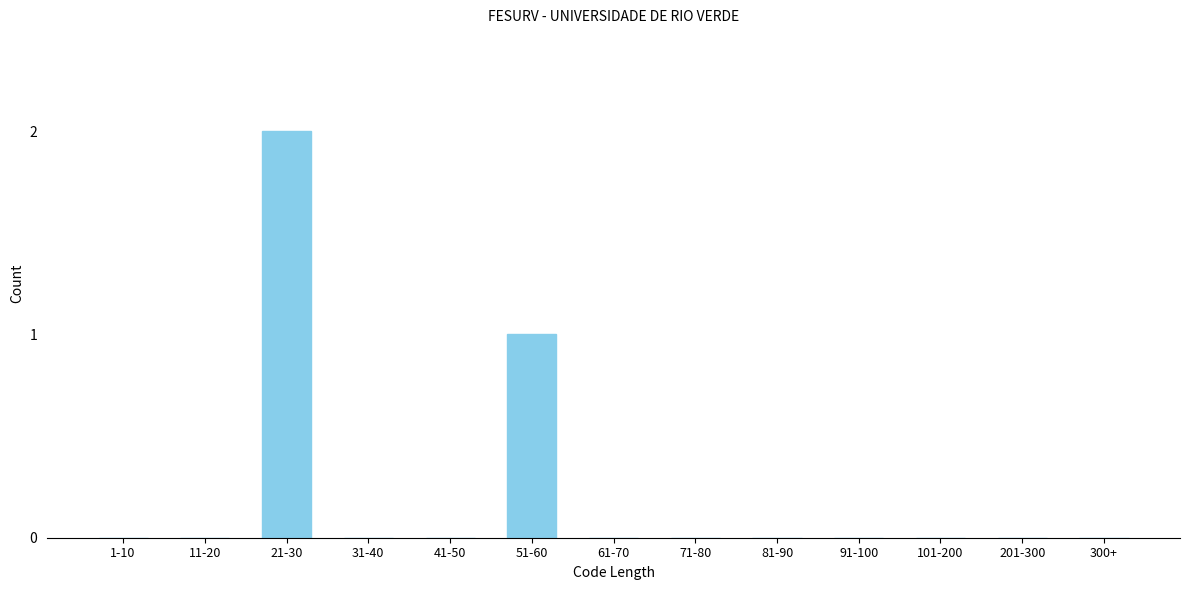

Reading left to right, list all the values displayed in this chart.

1-10=0	11-20=0	21-30=2	31-40=0	41-50=0	51-60=1	61-70=0	71-80=0	81-90=0	91-100=0	101-200=0	201-300=0	300+=0